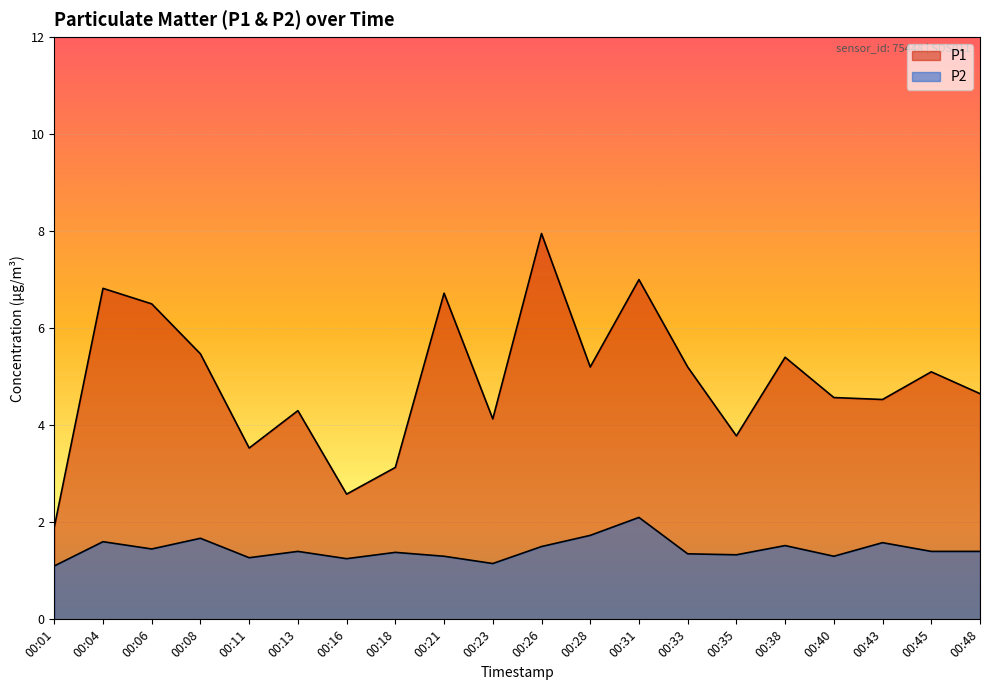

Between 00:06 and 00:26, which is larger?

00:26